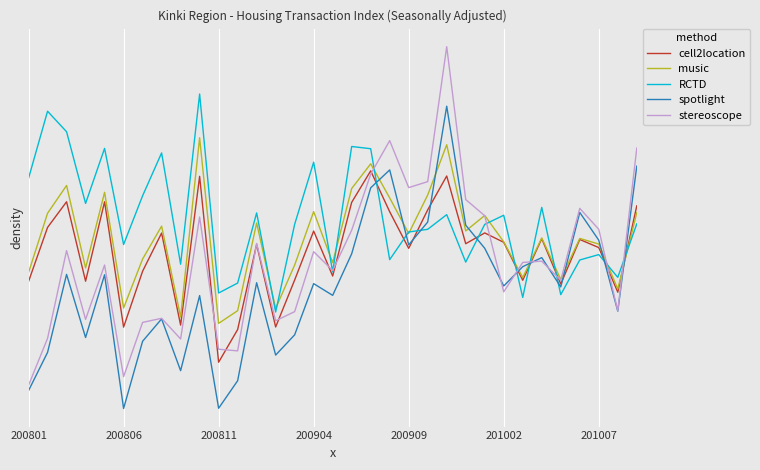

Which series has the largest range (max minus min)?

stereoscope